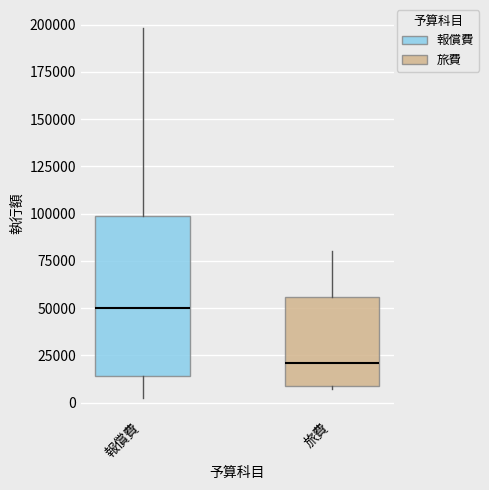

Reading left to right, read every box against the y-axis: the position of its median line, the range the box covers, and the ends of its whiskers. The values are not printed on the chart, so give them approximately, as read against the axis.

報償費: median 50000, box 15000 to 100000, whiskers 5000 to 200000
旅費: median 20000, box 10000 to 55000, whiskers 5000 to 80000